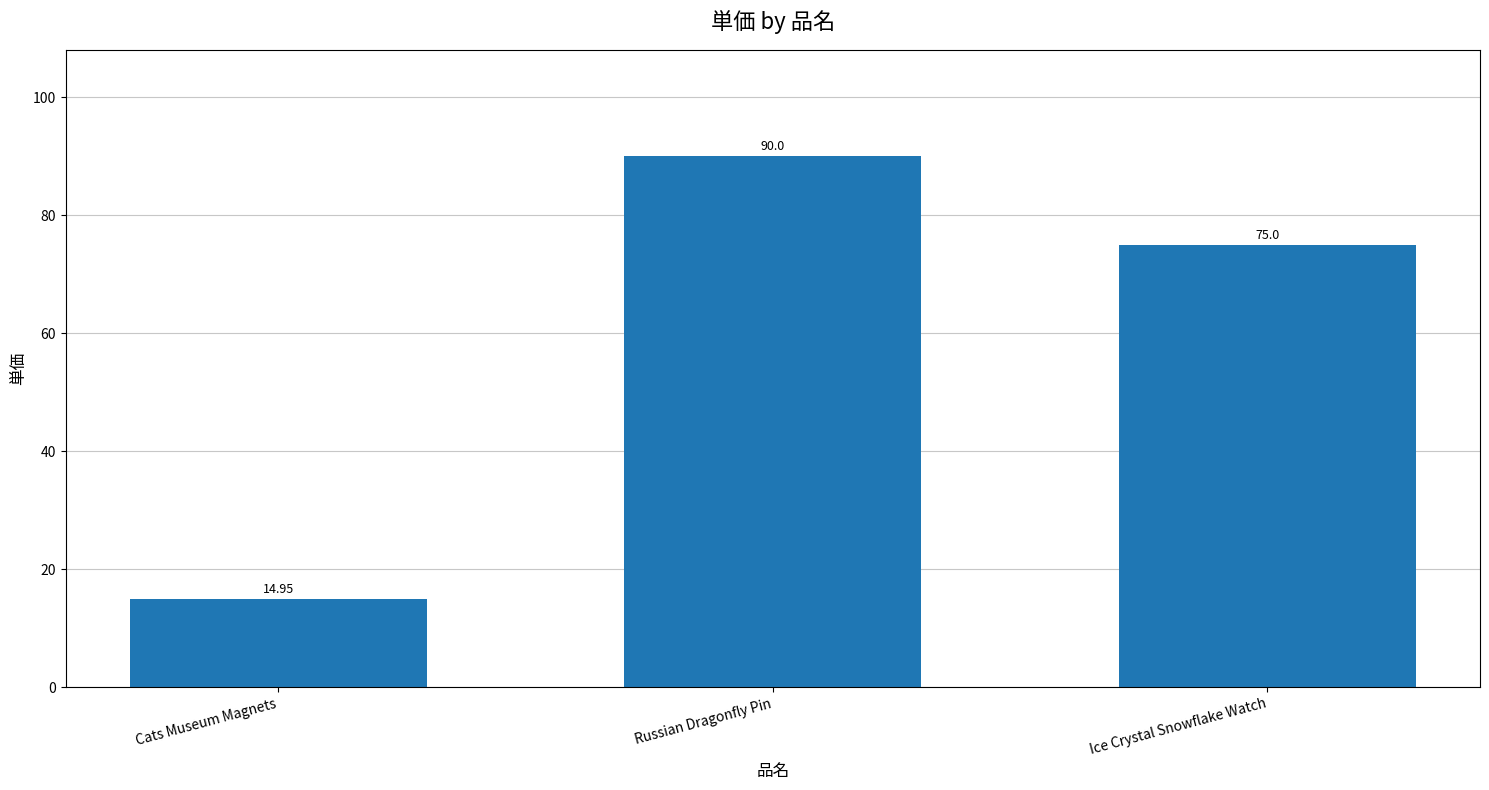

What is the label of the 1st bar from the right?

Ice Crystal Snowflake Watch